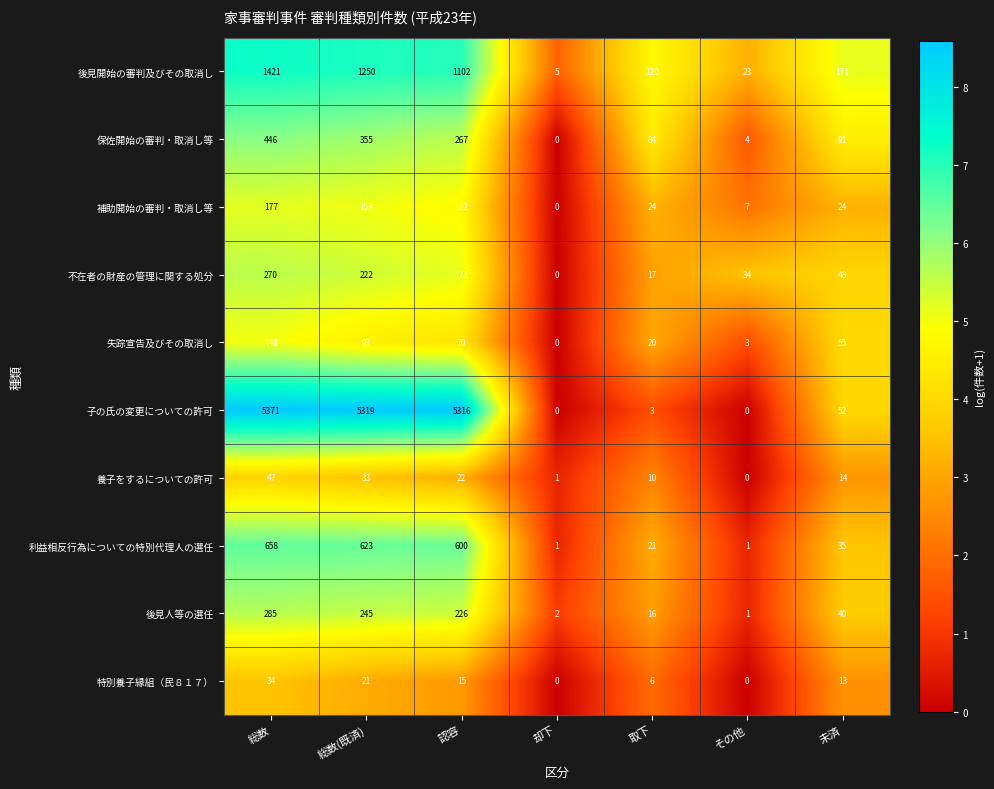

Between 総数 and その他, which series saw the biggest shift?

子の氏の変更についての許可